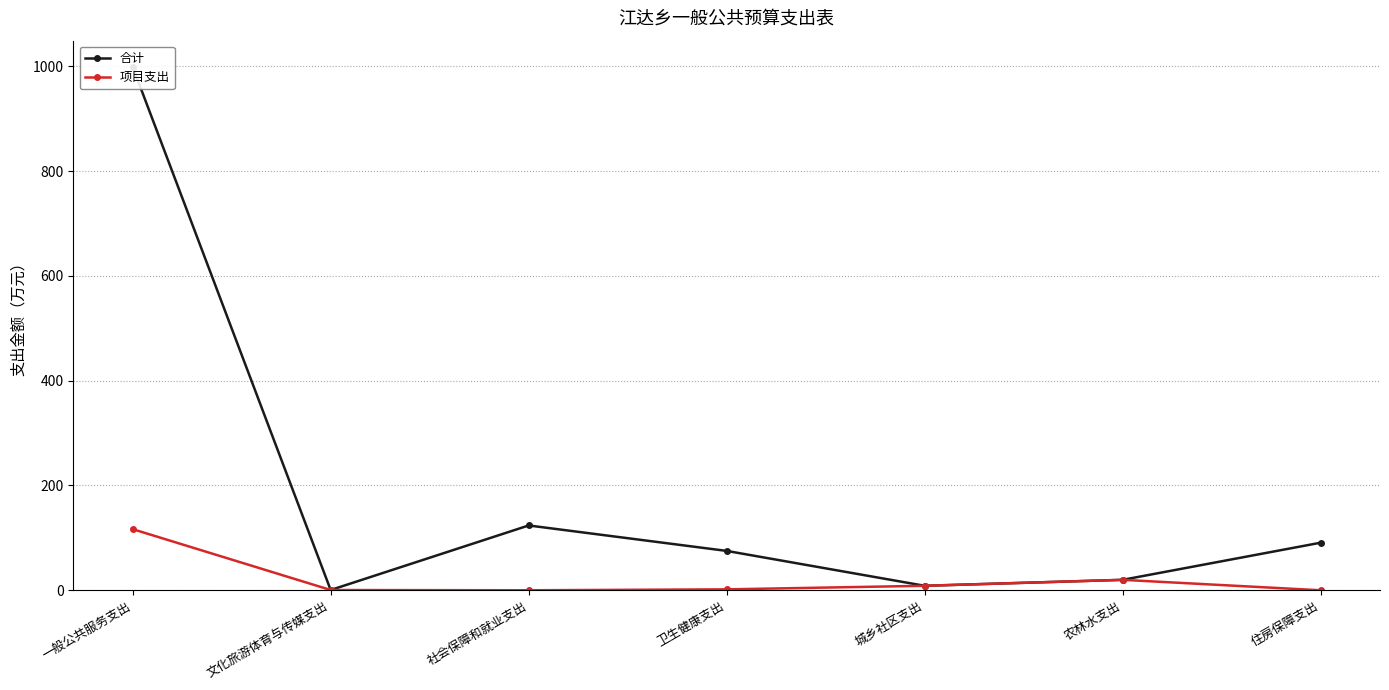

Is it true that 合计 equals 12.9 at 农林水支出?

False